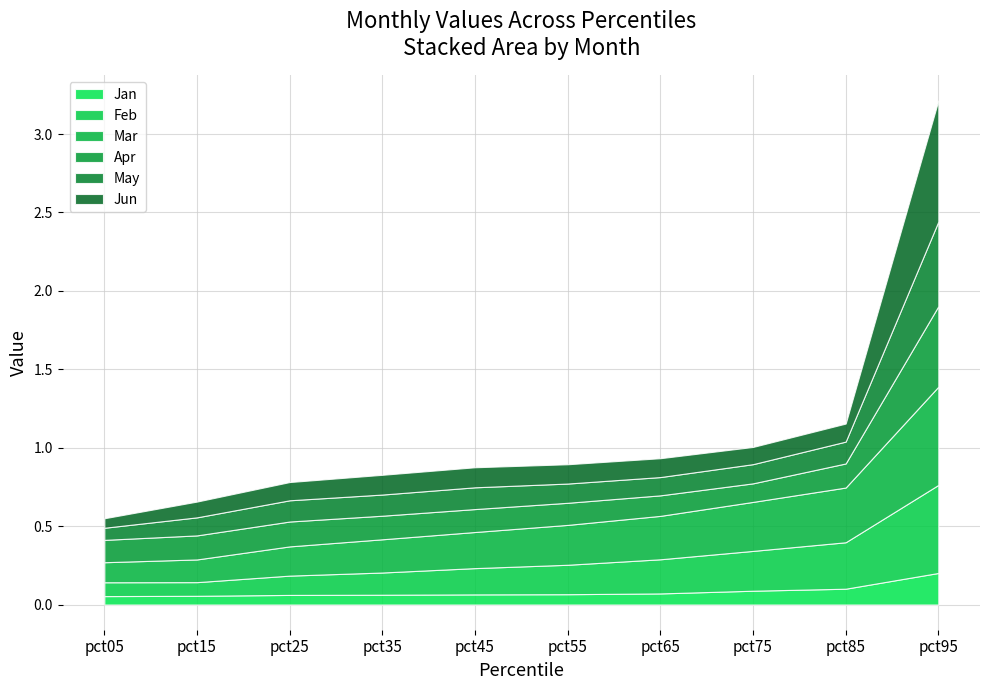

How many data points does each series have?

10